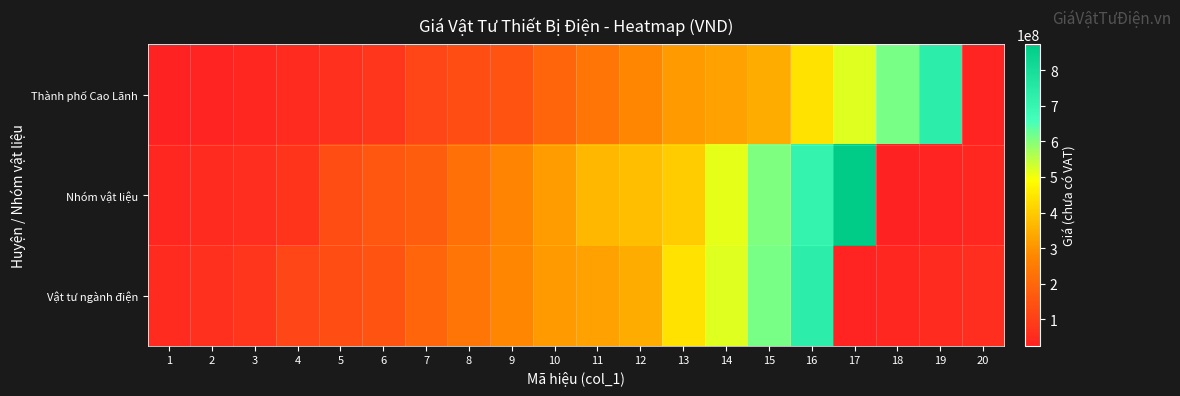

Which series has the largest total across all categories?

Nhóm vật liệu